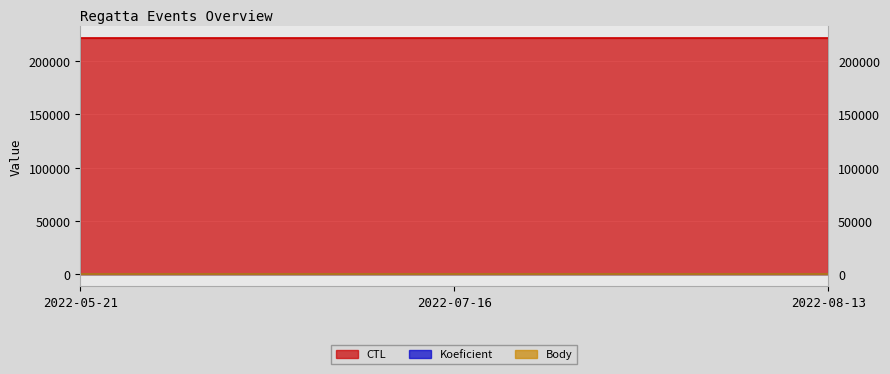

What is the spread (max minus min) of values at 2022-05-21?

222112